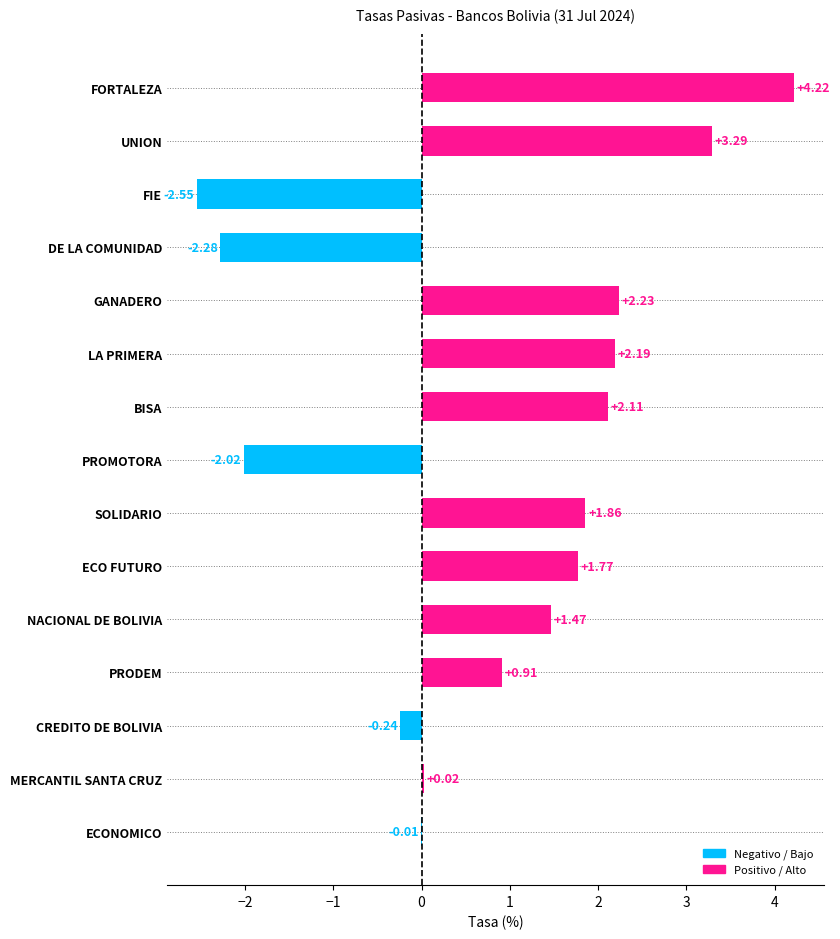

At which category does the chart reach its peak across all series?

FORTALEZA